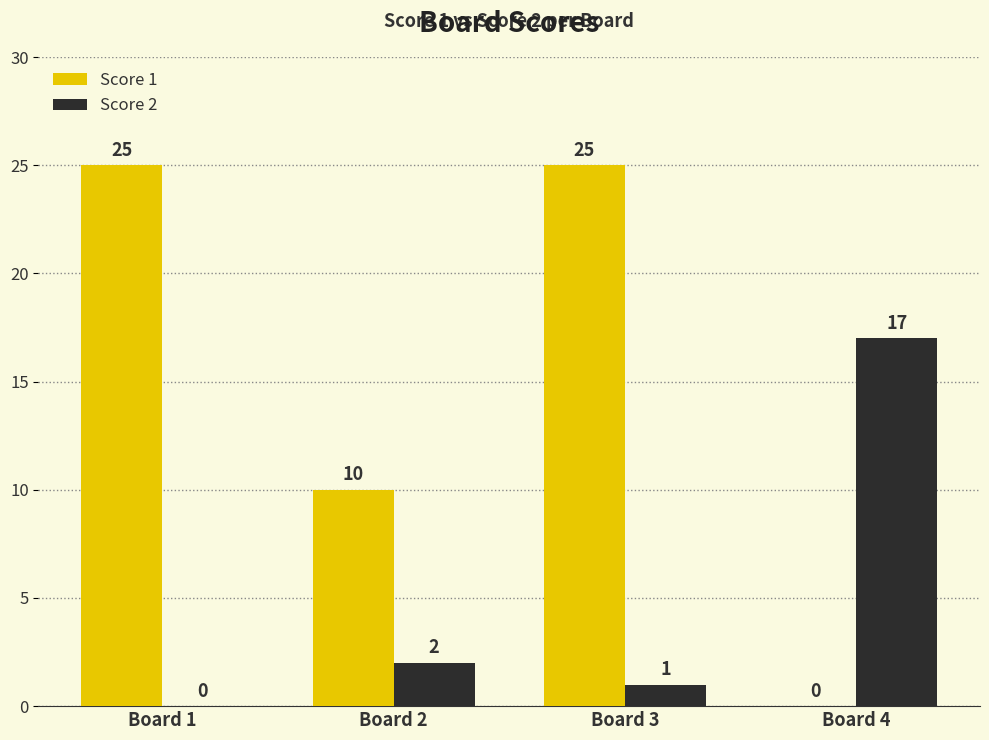

At which category is the sum across all series the highest?

Board 3